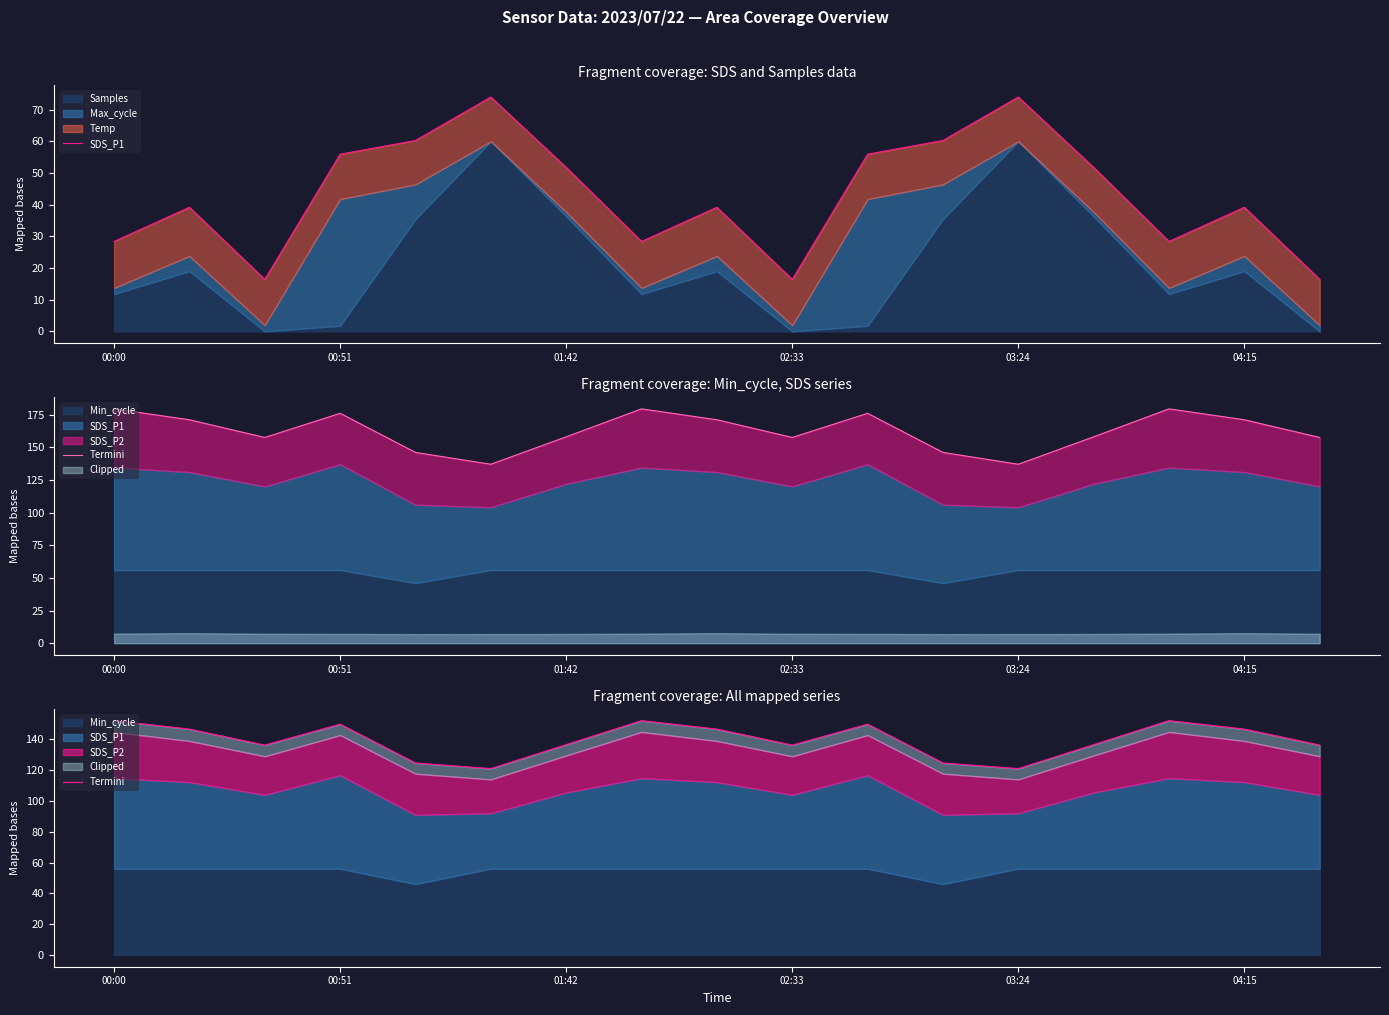

The value of SDS_P1 at 11 is 60.3. True or false?

True